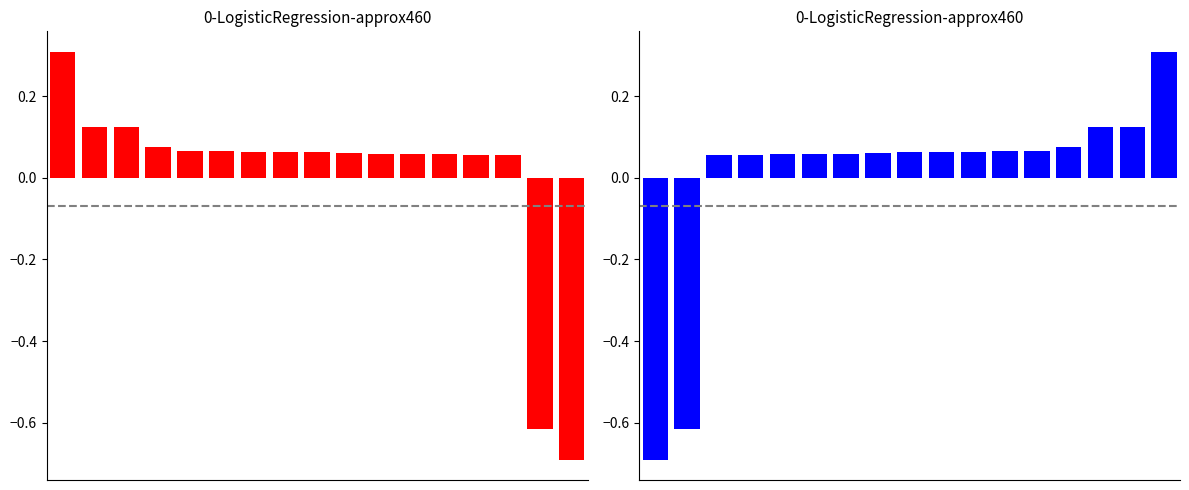

How many bars are there in total?

17